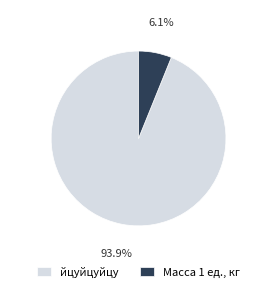

Which has a higher value, Масса 1 ед., кг or йцуйцуйцу?

йцуйцуйцу